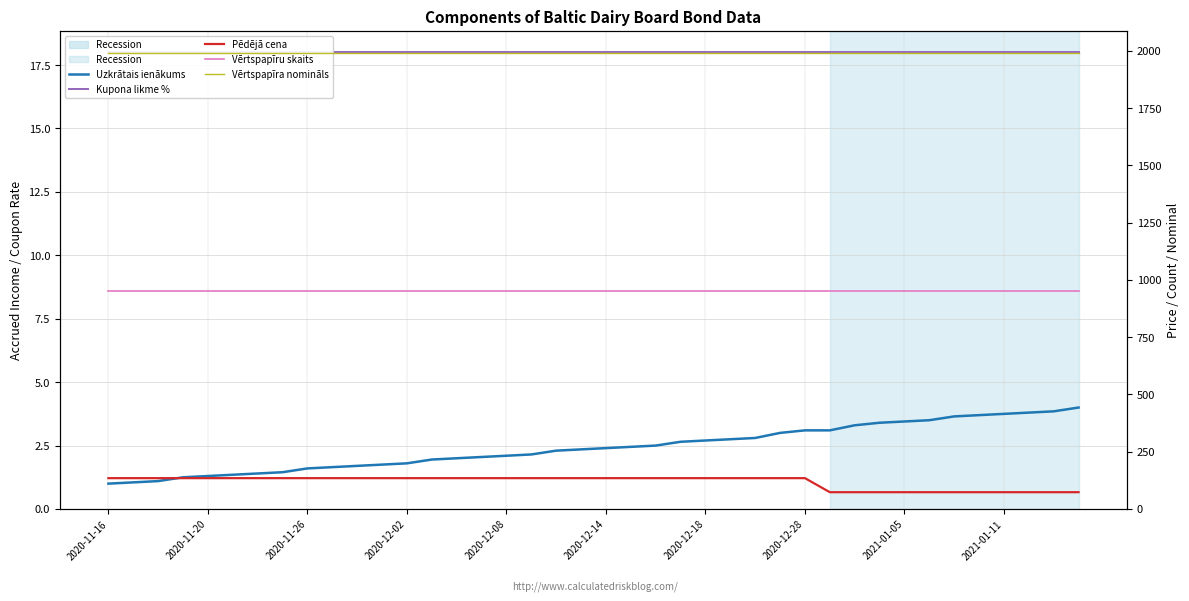

Count the number of data series in this chart.

5